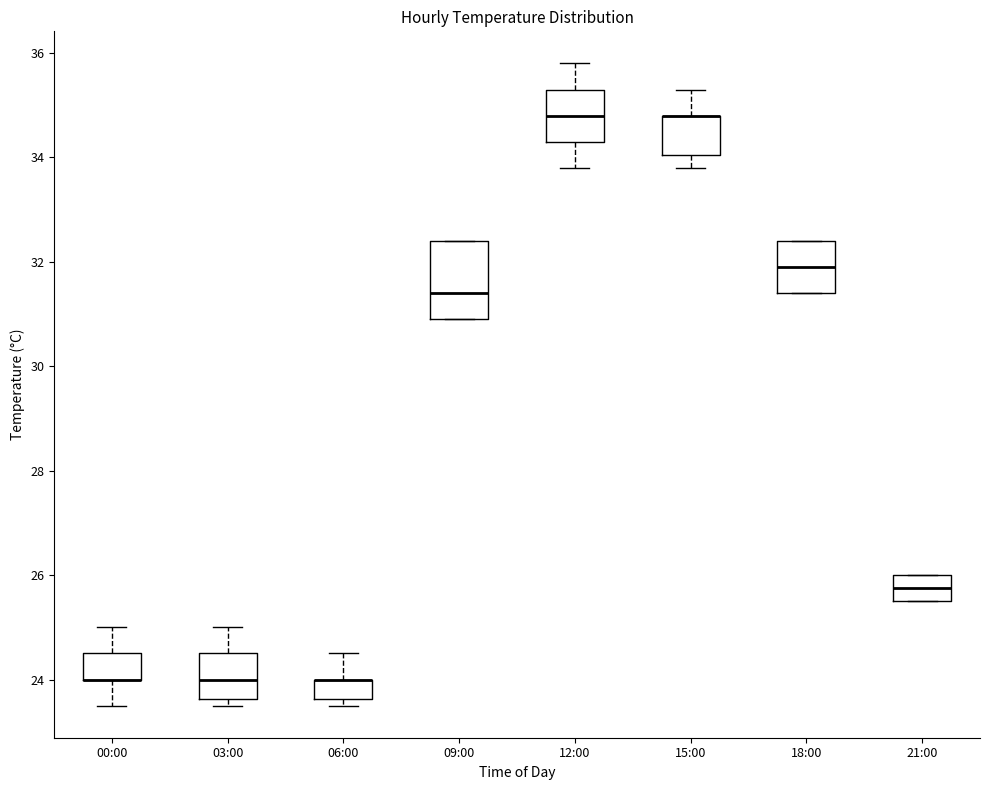

Reading left to right, transcribe this box plot: for each box, give where its median line is, the range the box spans, and where its two whiskers end, as read against the y-axis. The values are not printed on the chart, so give them approximately, as read against the axis.

00:00: median 24.0 (drawn on the box's lower edge), box 24.0 to 24.6, whiskers 23.6 to 25.0
03:00: median 24.0, box 23.6 to 24.6, whiskers 23.6 (just below the box's lower edge) to 25.0
06:00: median 24.0 (drawn on the box's upper edge), box 23.6 to 24.0, whiskers 23.6 (just below the box's lower edge) to 24.6
09:00: median 31.4, box 31.0 to 32.4, whiskers 31.0 to 32.4
12:00: median 34.8, box 34.4 to 35.4, whiskers 33.8 to 35.8
15:00: median 34.8 (drawn on the box's upper edge), box 34.0 to 34.8, whiskers 33.8 to 35.4
18:00: median 32.0, box 31.4 to 32.4, whiskers 31.4 to 32.4
21:00: median 25.8, box 25.6 to 26.0, whiskers 25.6 to 26.0